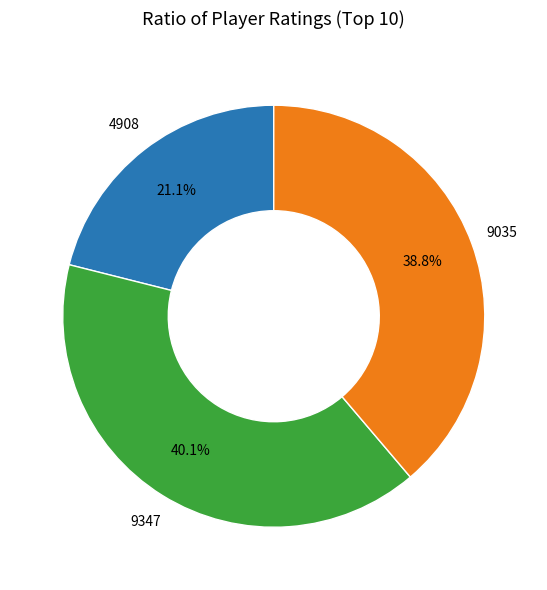

Does any single category account for the majority?

No